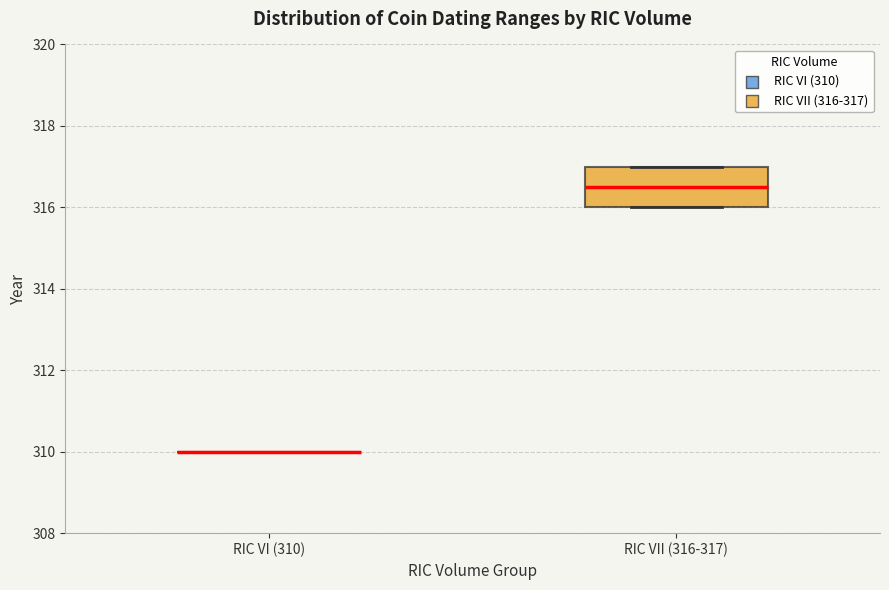

Reading left to right, read every box against the y-axis: the position of its median line, the range the box covers, and the ends of its whiskers. The values are not printed on the chart, so give them approximately, as read against the axis.

RIC VI (310): box collapsed to a line at 310.0, whiskers 310.0 to 310.0
RIC VII (316-317): median 316.6, box 316.0 to 317.0, whiskers 316.0 to 317.0